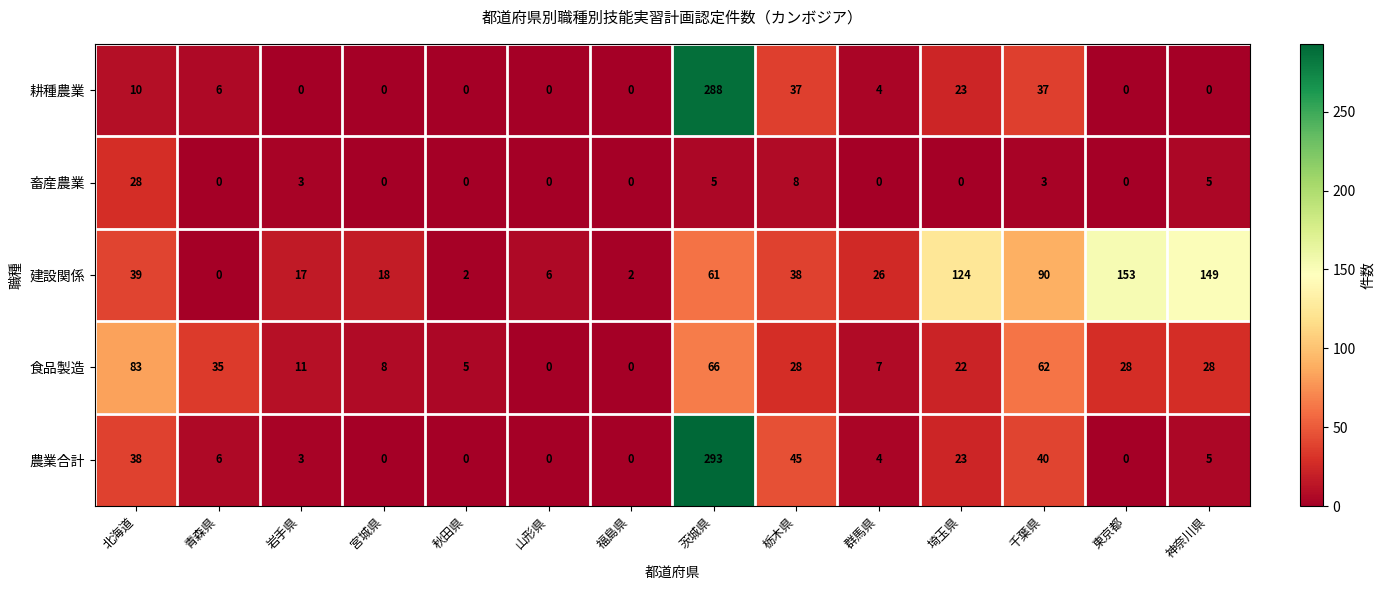

What is the difference between the second highest and second lowest values in the 耕種農業 series?

37